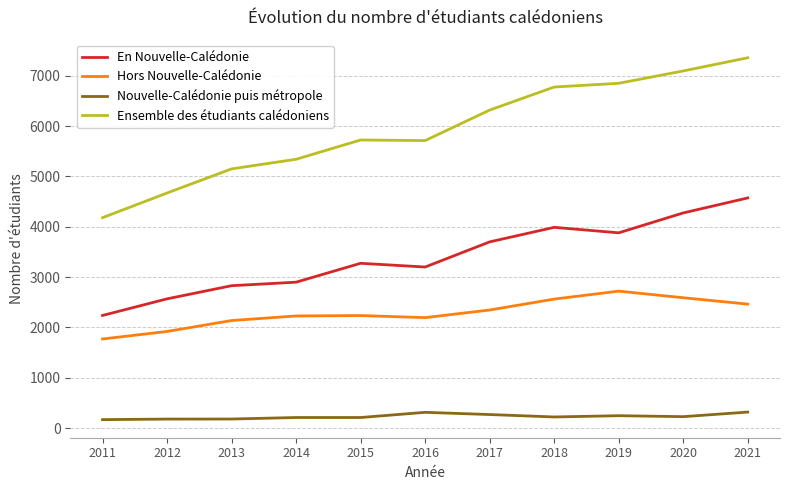

Which series has the largest range (max minus min)?

Ensemble des étudiants calédoniens